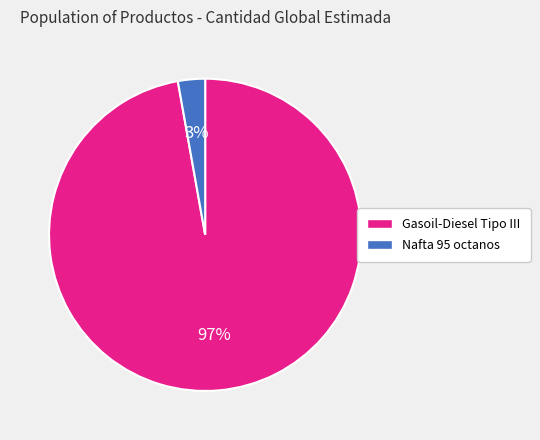

Do Nafta 95 octanos and Gasoil-Diesel Tipo III together represent more than half of the pie?

Yes